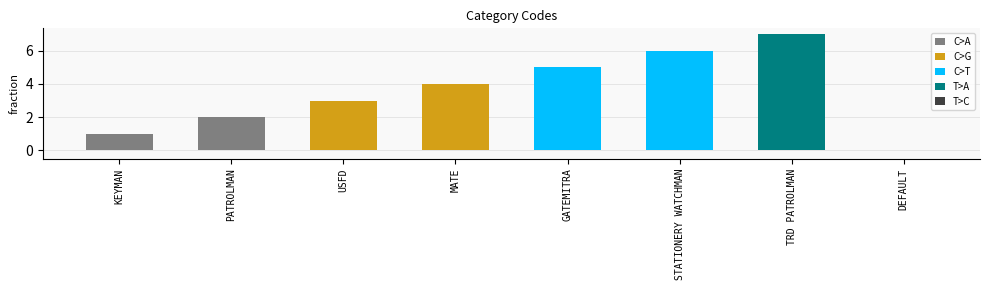

What is the sum of the values at PATROLMAN and USFD?

5